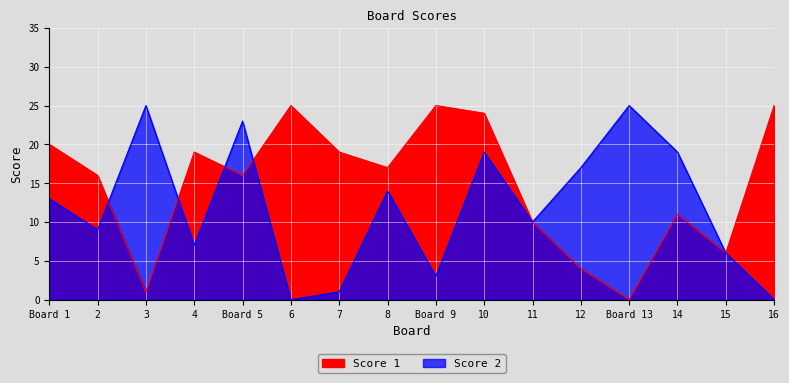

Which category has the highest value across all series?

6